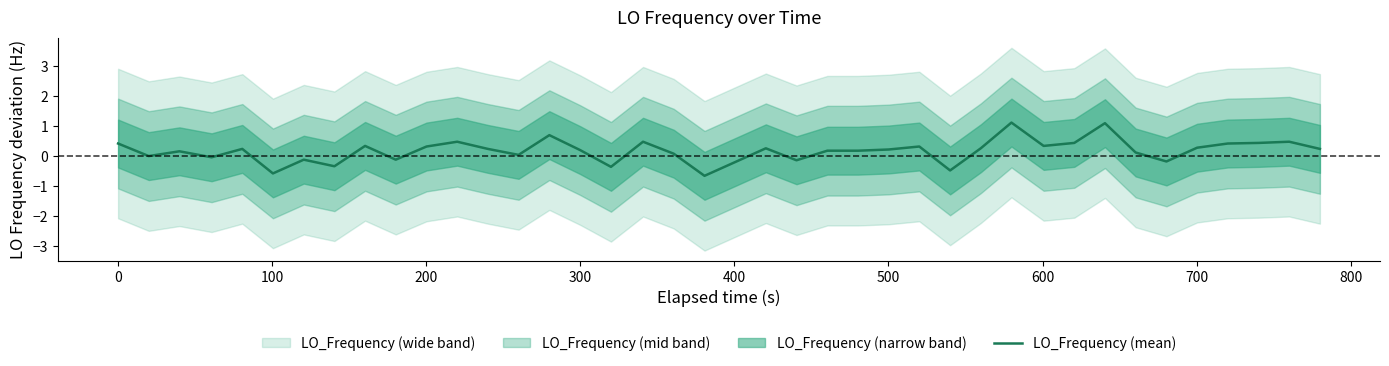

What is the highest value of the LO_Frequency (mean) series?

1.1